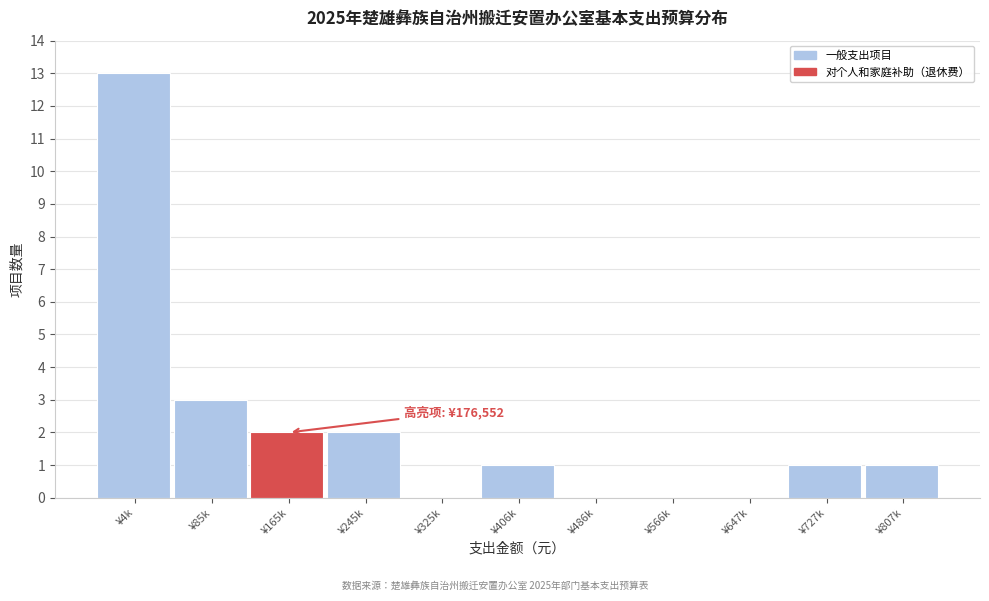

Reading left to right, list all the values displayed in this chart.

¥4k=13	¥85k=3	¥165k=2	¥245k=2	¥325k=0	¥406k=1	¥486k=0	¥566k=0	¥647k=0	¥727k=1	¥807k=1